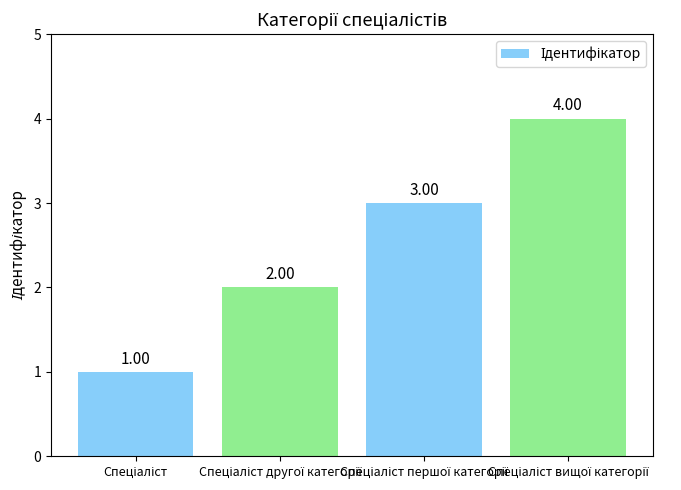

What is the sum of all values?

10